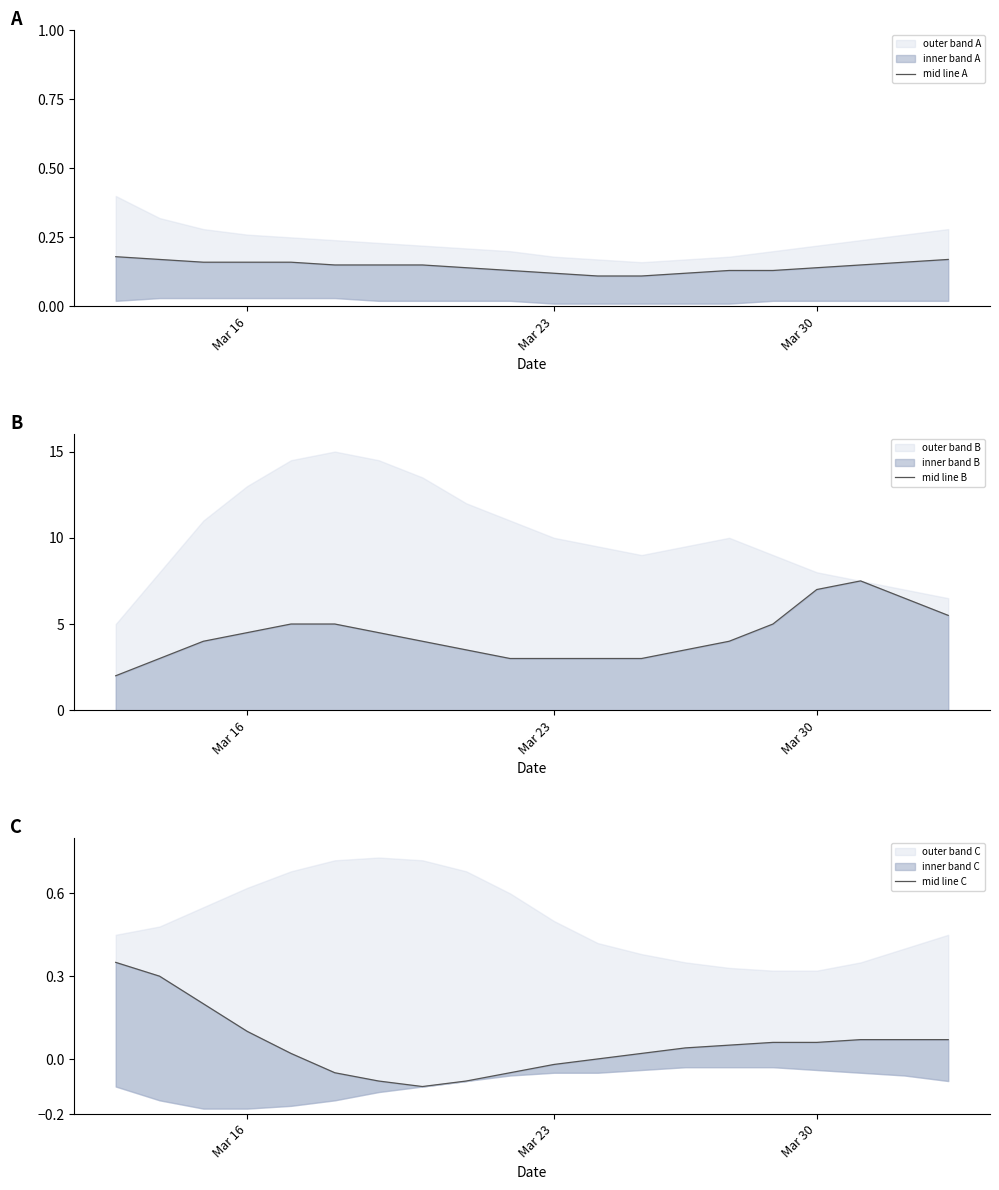

Between Mar 23 and 10, which is larger?

Mar 23